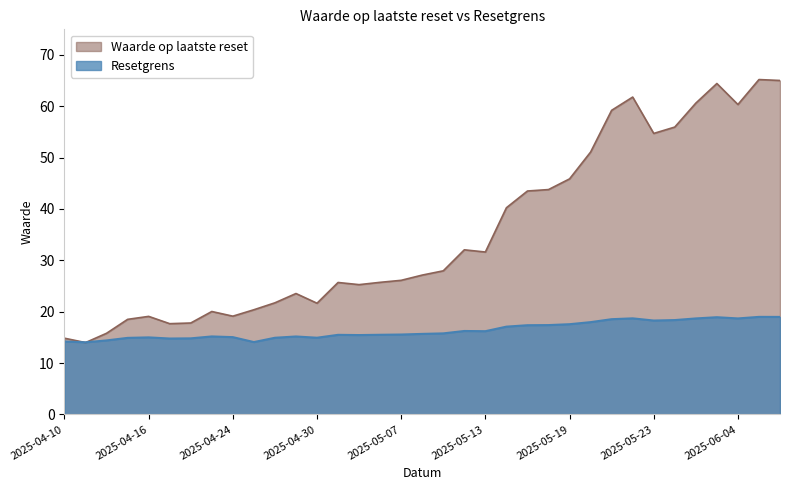

What are all the series names shown in the legend?

Waarde op laatste reset, Resetgrens